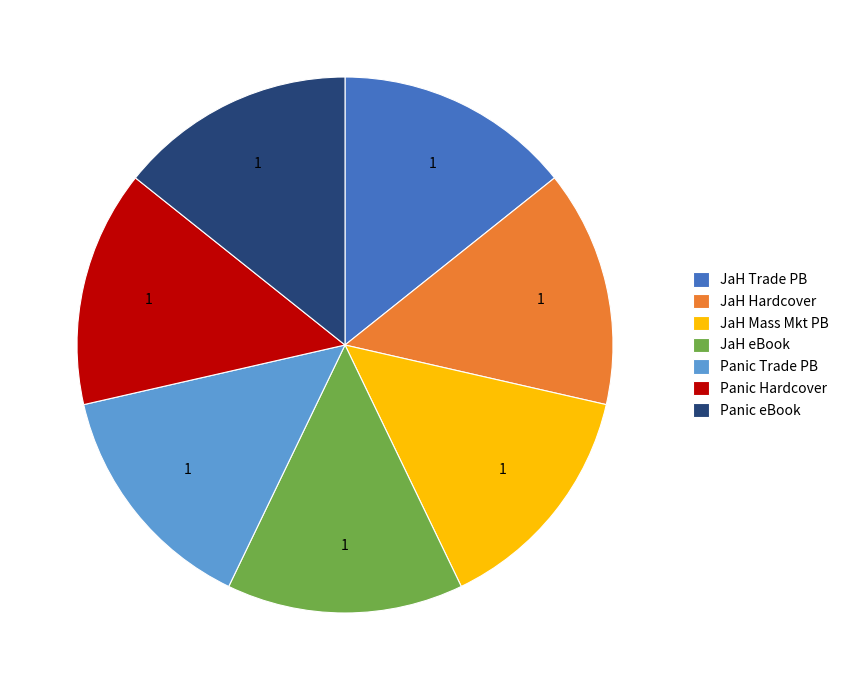

Is the sum of JaH Hardcover and JaH Mass Mkt PB greater than half?

No